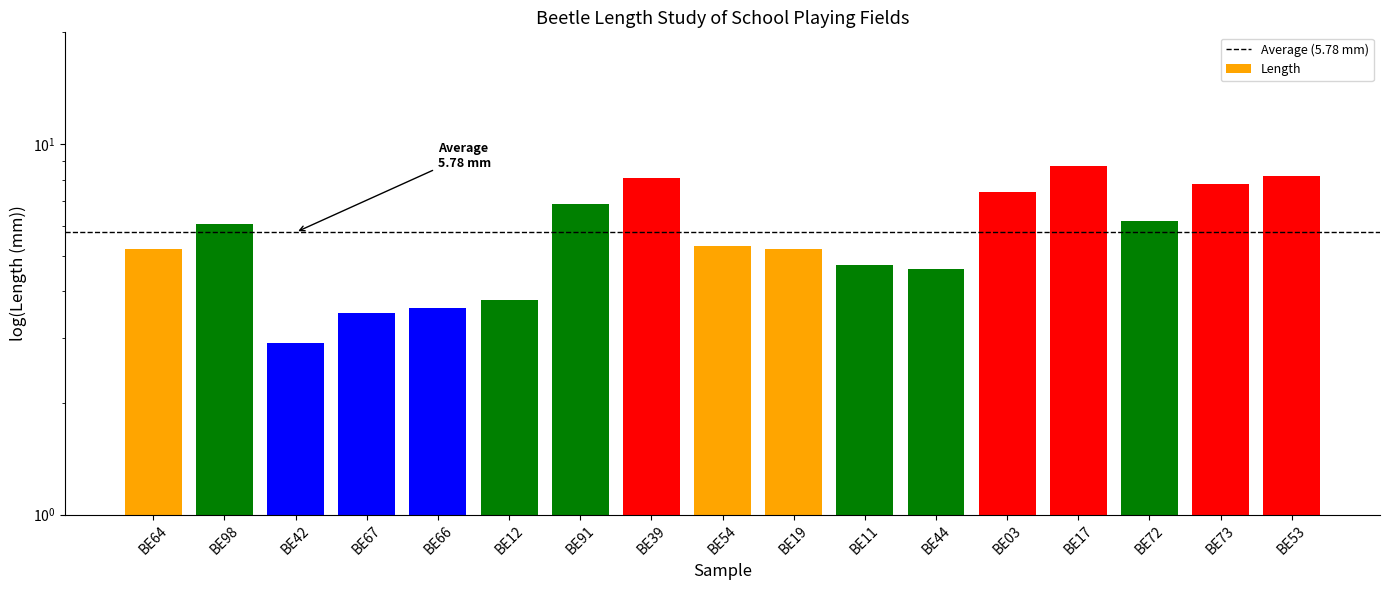

What is the average value?

5.8